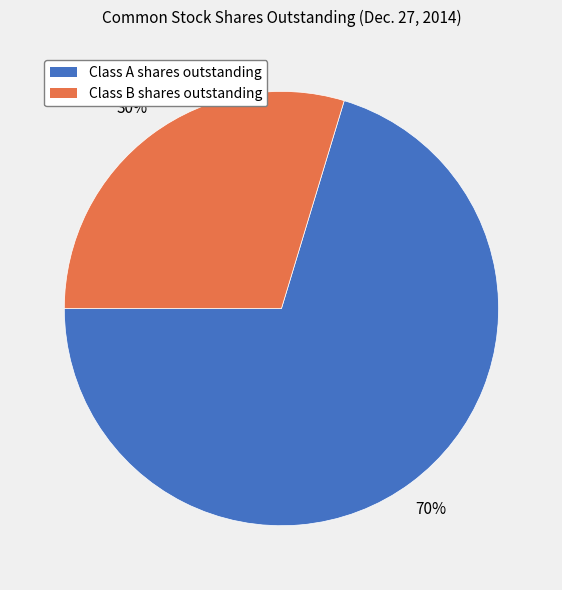

How many segments does this pie chart have?

2